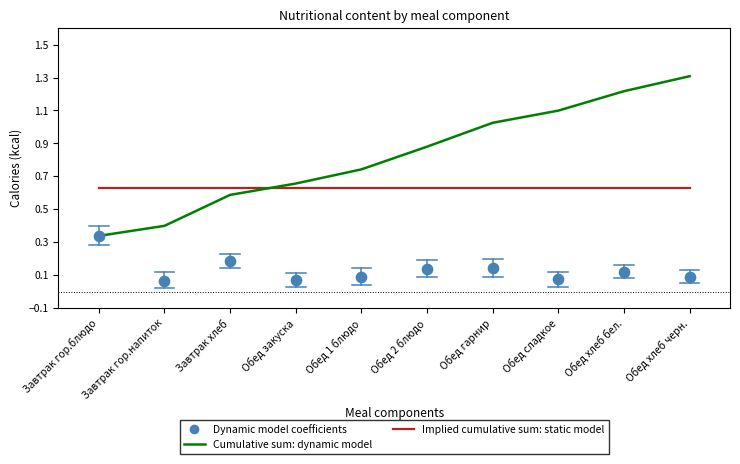

Which series reaches the minimum Y coordinate?

Dynamic model coefficients